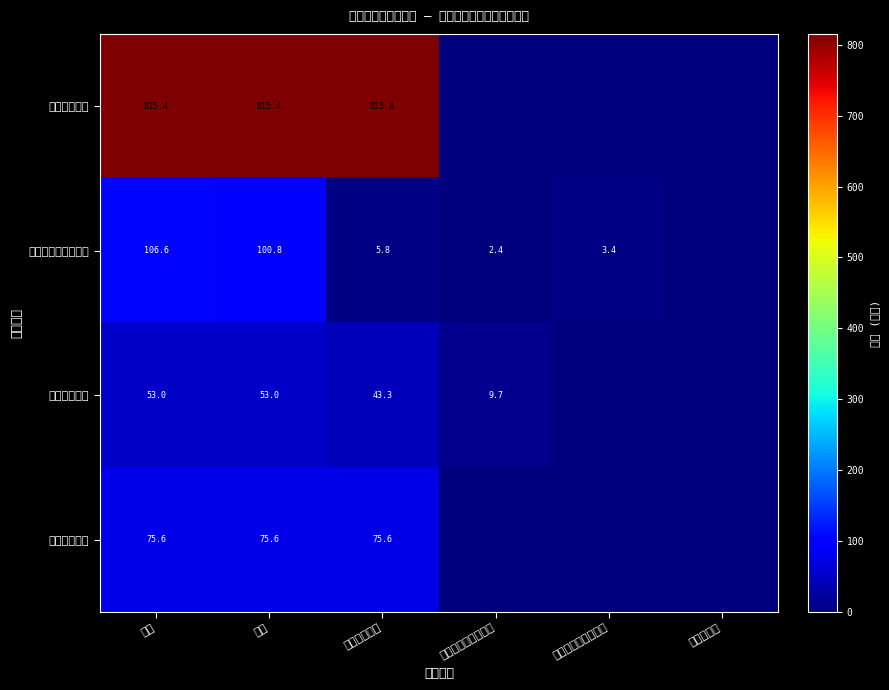

What is the sum of the 住房保障支出 values at 工资福利支出 and 合计?

151.2